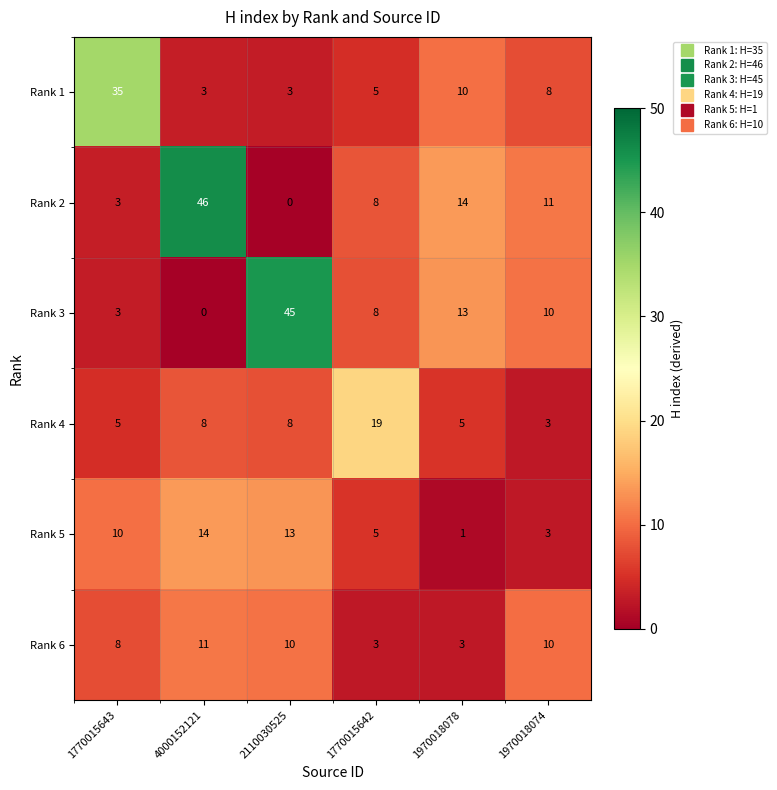

What is the difference between the maximum and minimum values in the Rank 3 series?

45